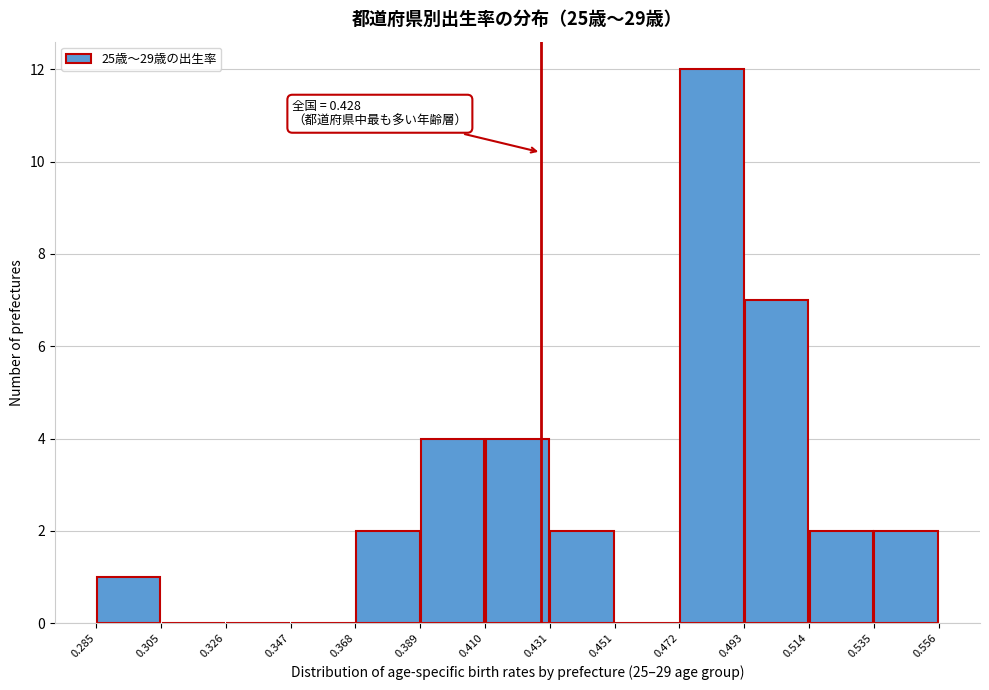

Over which range of the x-axis is the bar tallest?

0.472 to 0.493